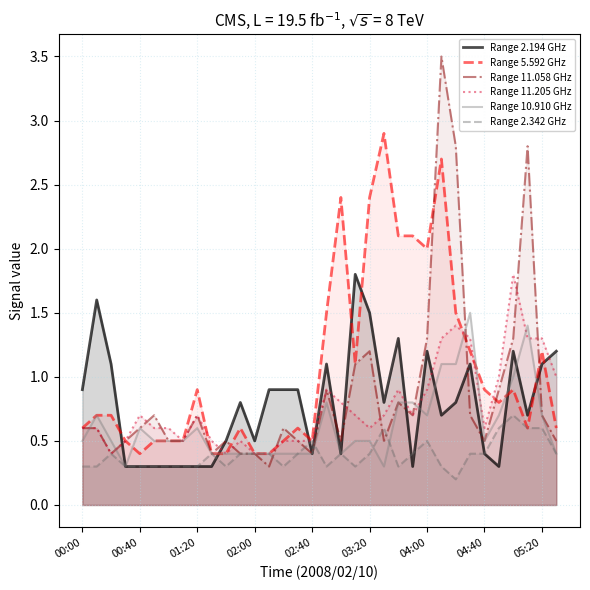

Which series has the largest total across all categories?

Range 5.592 GHz